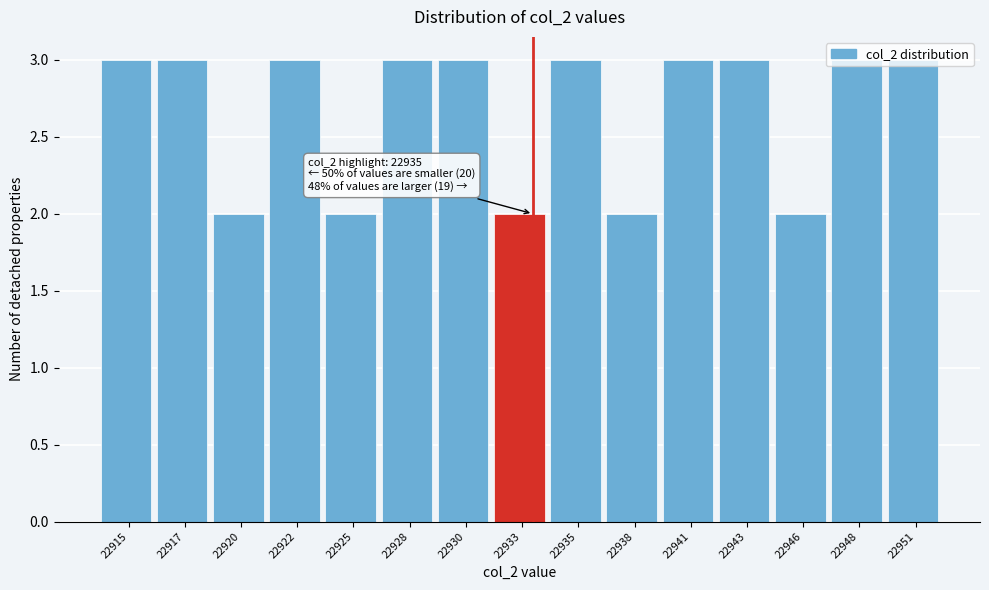

What is the sum of the values at 22922 and 22951?

6